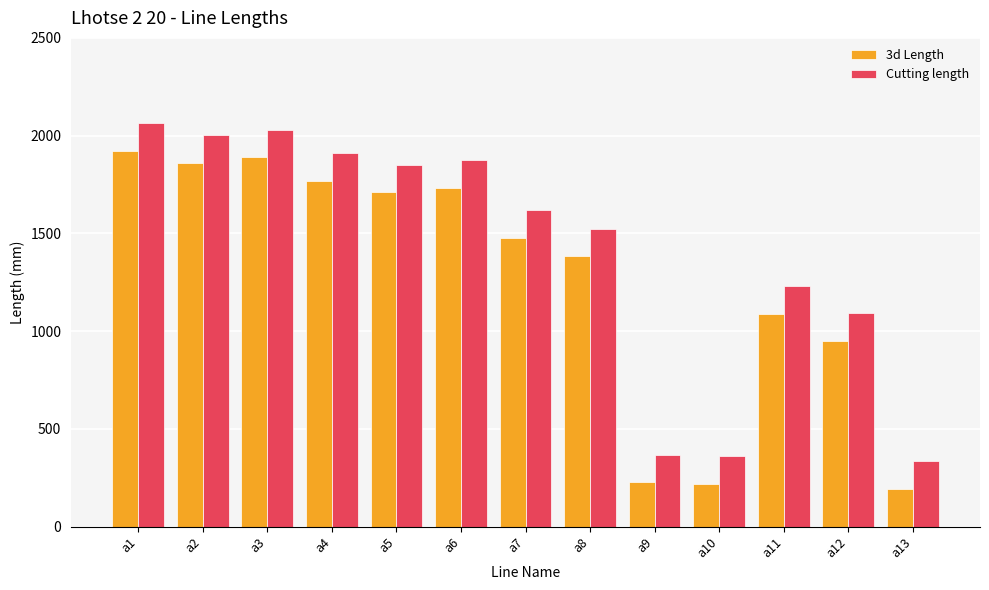

Reading left to right, transcribe all the data shown in this chart.

3d Length: 1924	1862	1889	1770	1711	1734	1479	1384	229	219	1090	952	195
Cutting length: 2064	2002	2029	1910	1851	1874	1619	1524	369	359	1230	1092	335